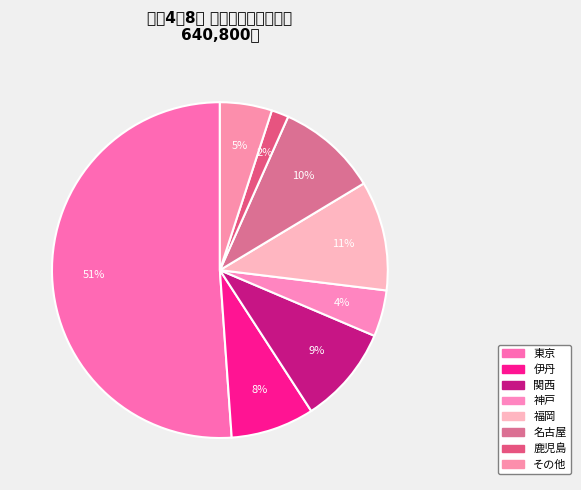

How many segments does this pie chart have?

8